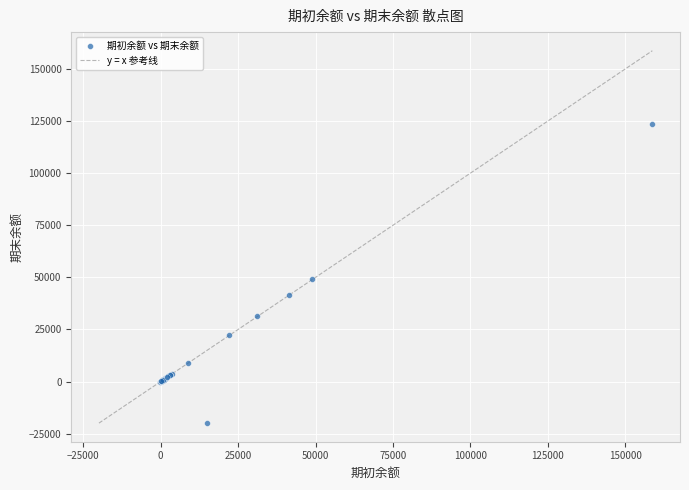

What Y value in the scatter plot is closest to 51888?

49000.0